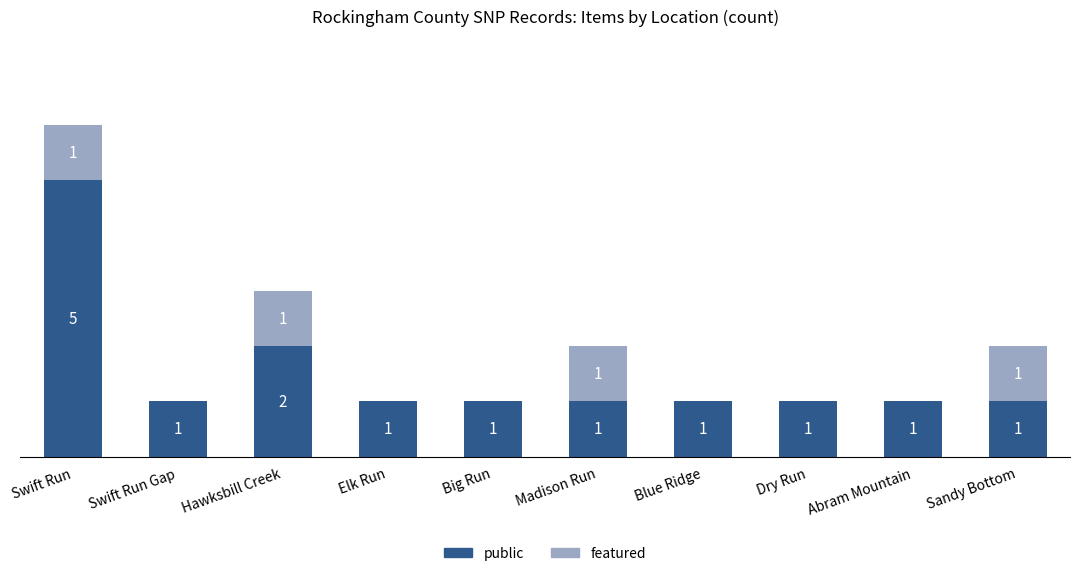

At which category is the sum across all series the highest?

Swift Run